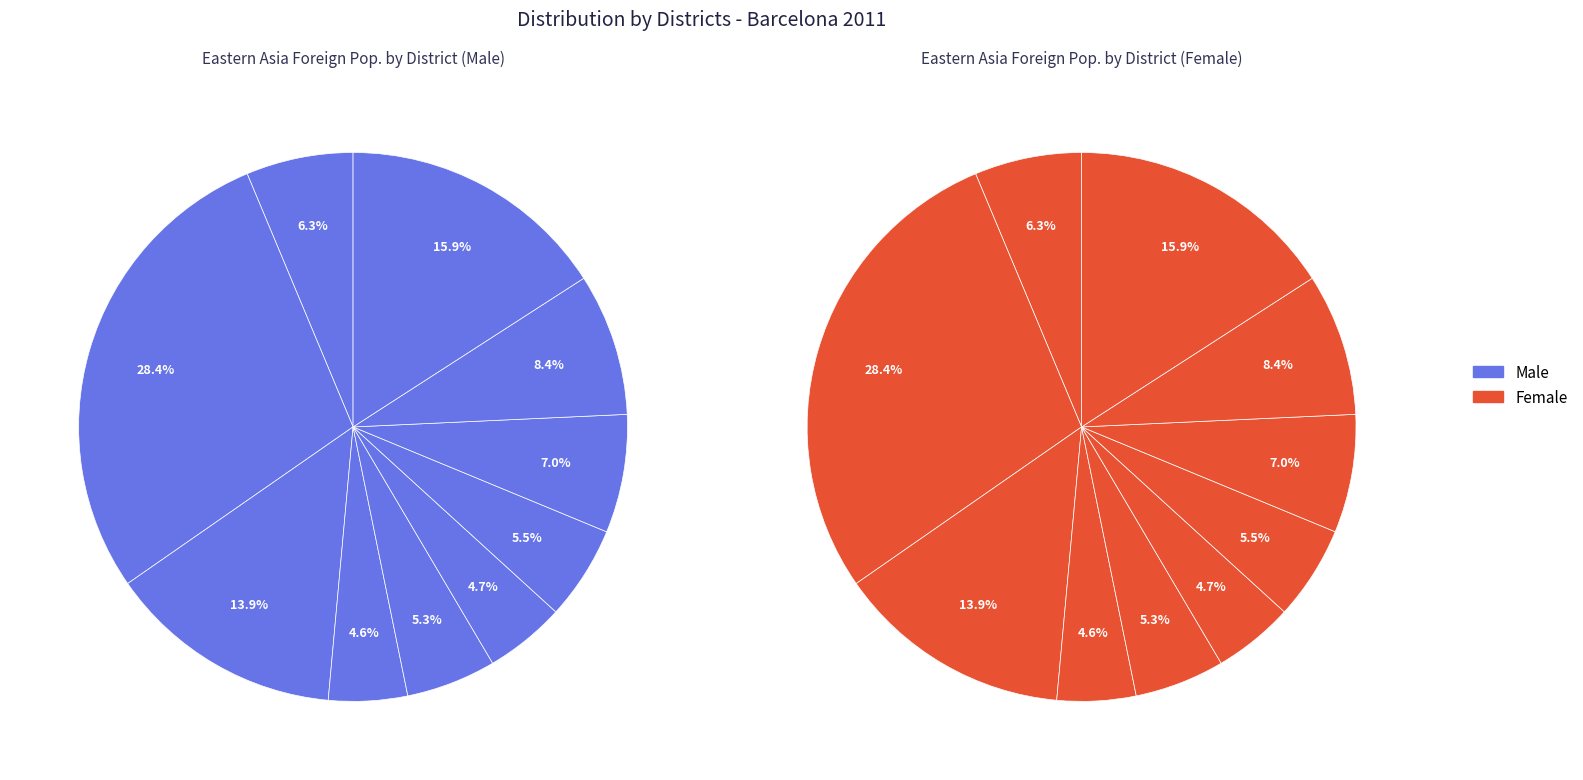

Does any single category account for the majority?

No